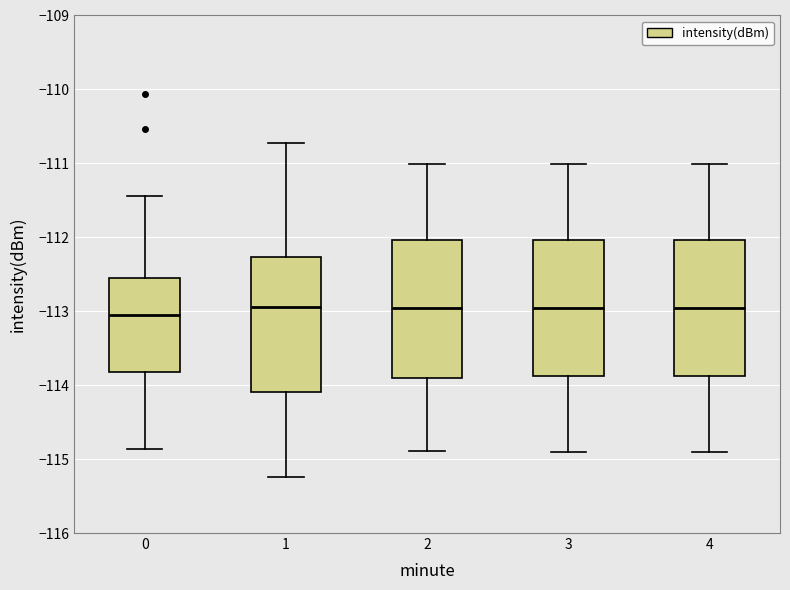

Reading left to right, transcribe this box plot: for each box, give where its median line is, the range the box spans, and where its two whiskers end, as read against the y-axis. The values are not printed on the chart, so give them approximately, as read against the axis.

0: median -113.1, box -113.8 to -112.6, whiskers -114.9 to -111.4
1: median -112.9, box -114.1 to -112.3, whiskers -115.2 to -110.7
2: median -113.0, box -113.9 to -112.0, whiskers -114.9 to -111.0
3: median -113.0, box -113.9 to -112.0, whiskers -114.9 to -111.0
4: median -113.0, box -113.9 to -112.0, whiskers -114.9 to -111.0